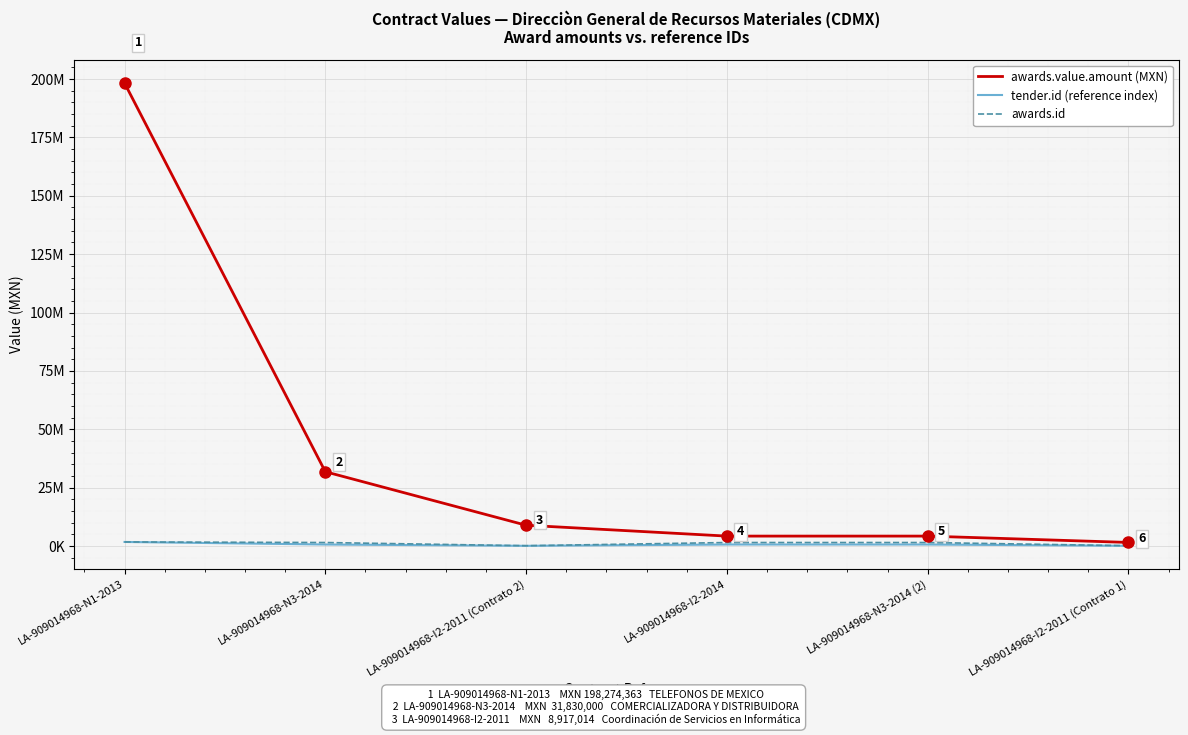

True or false: awards.value.amount (MXN) and tender.id (reference index) intersect in this chart.

False